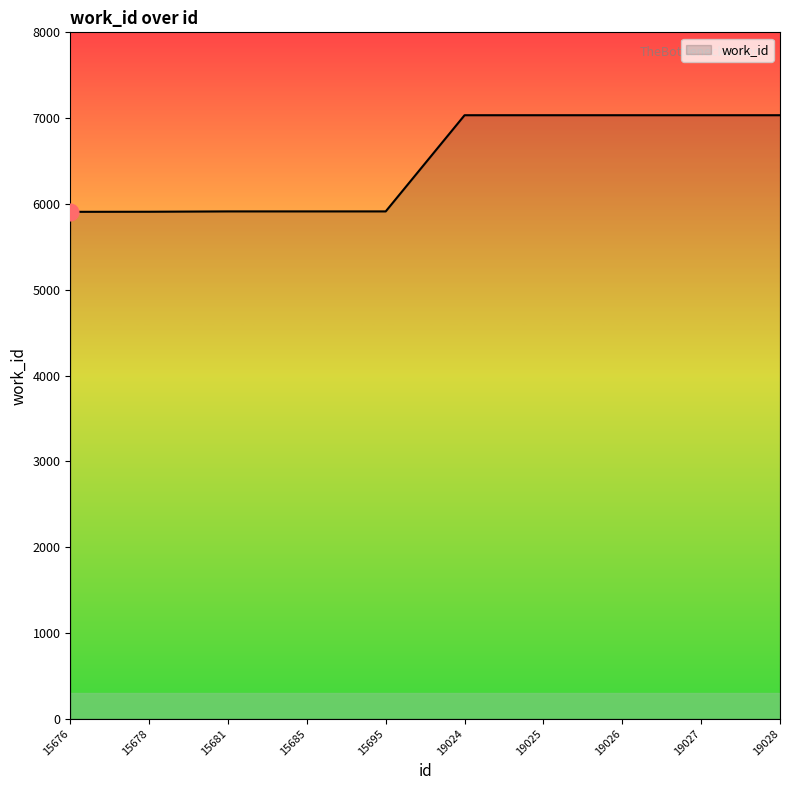

The value at 19028 is 9869. True or false?

False